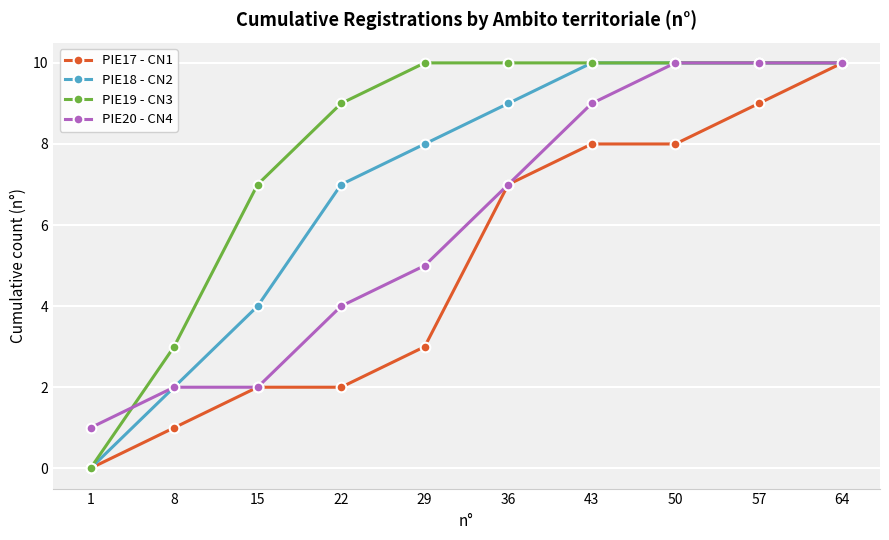

Between 8 and 15, which series saw the biggest shift?

PIE19 - CN3